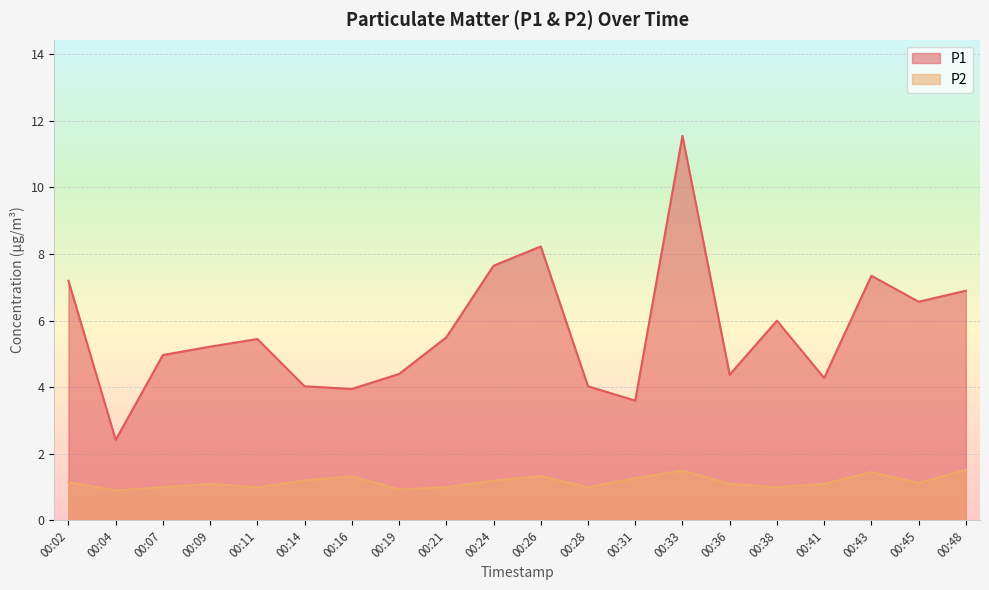

List the series in order of their overall mean, highest first.

P1, P2